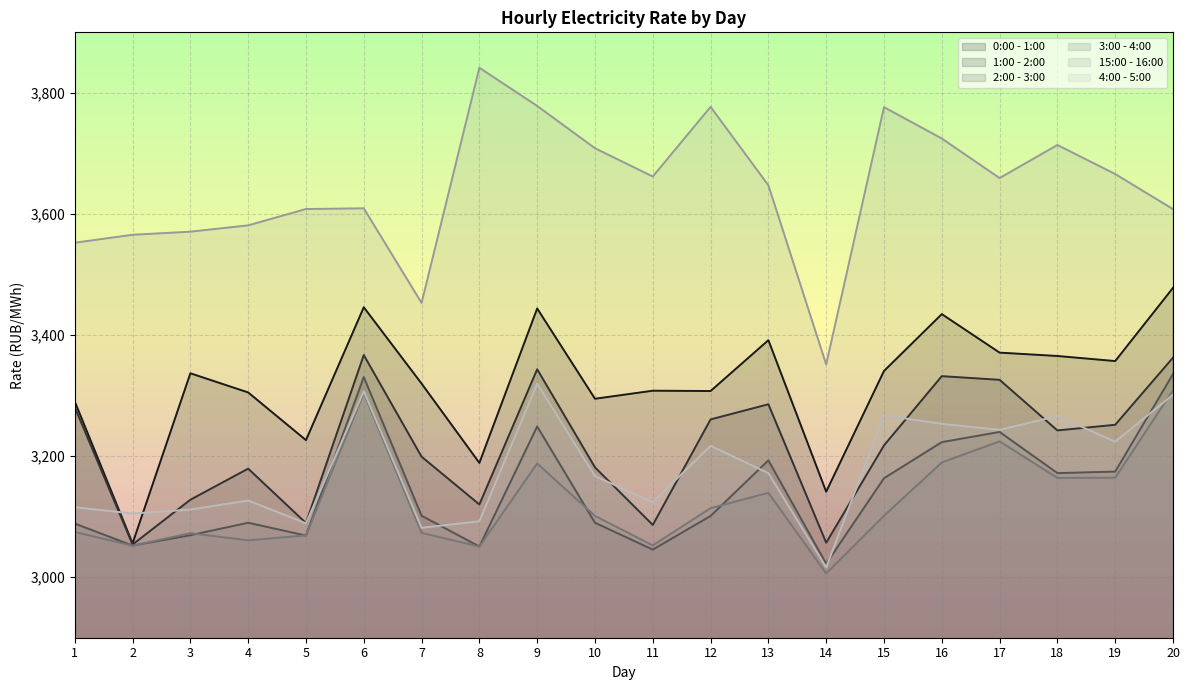

True or false: 0:00 - 1:00 and 3:00 - 4:00 cross at least once.

False